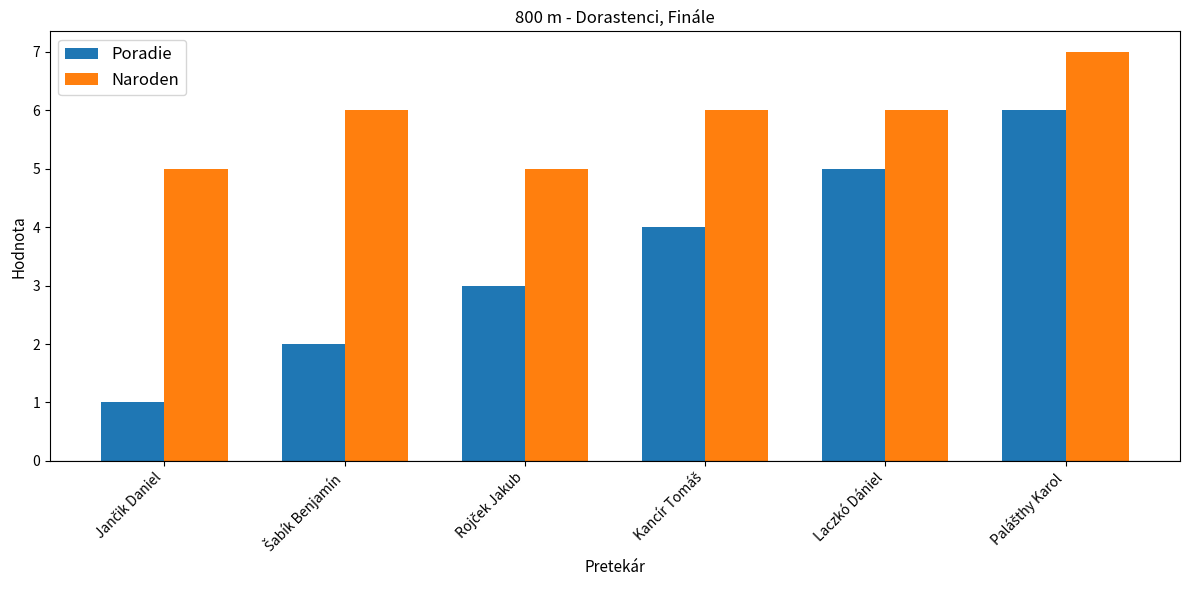

Count the Naroden values in the range 5 to 6.

5